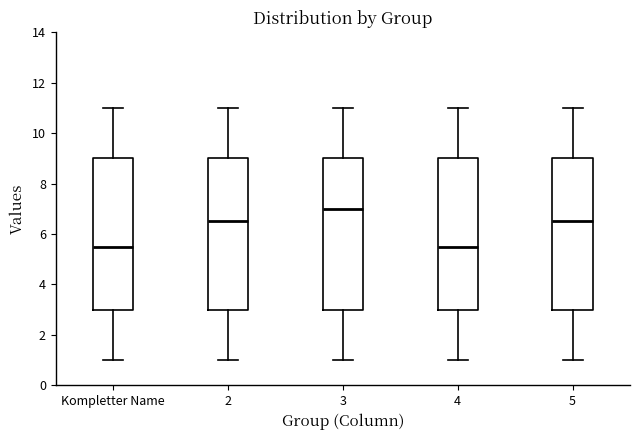

Which box's median line is the highest?

3